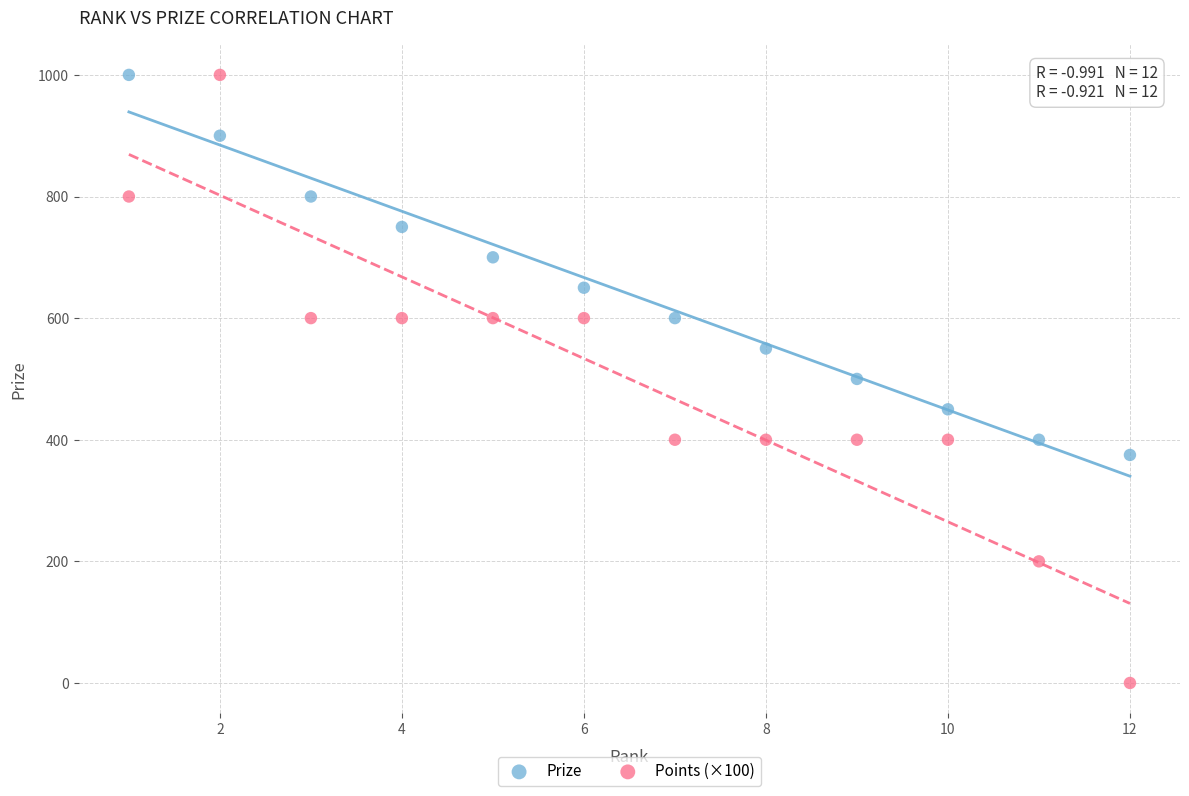

Which series reaches the minimum Y coordinate?

Points (×100)